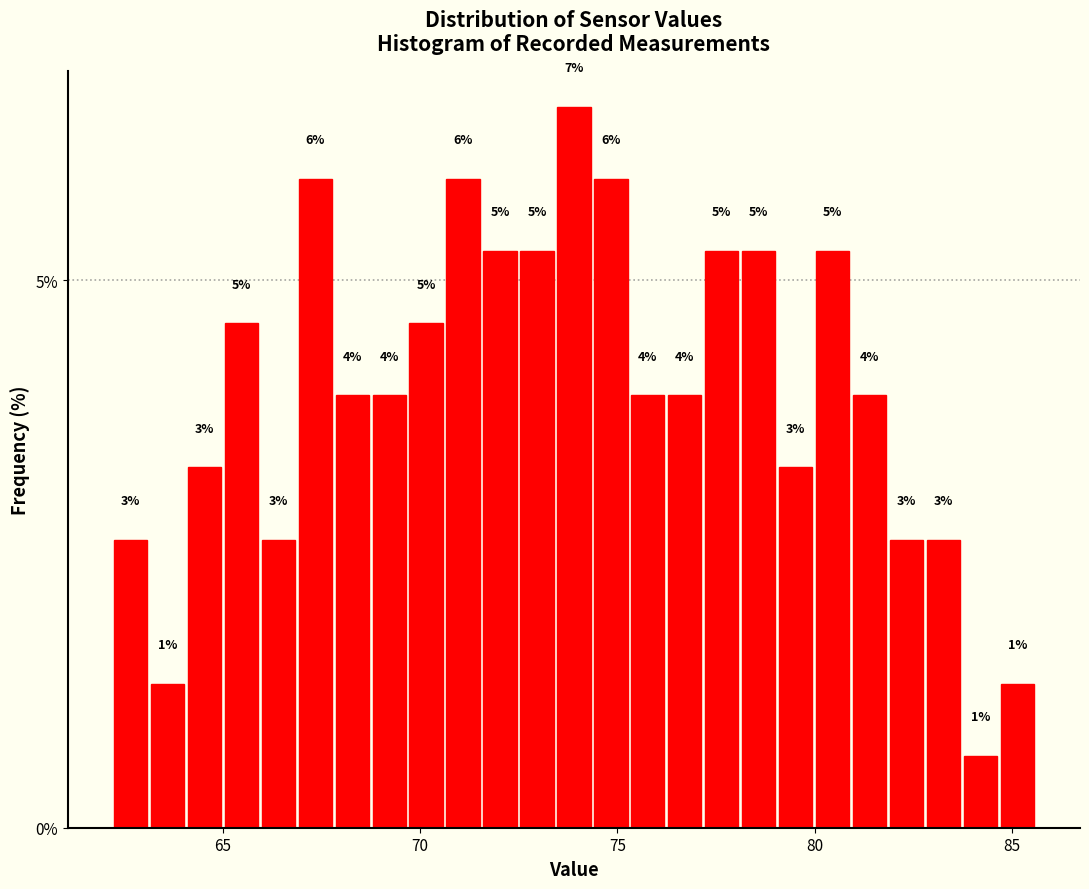

Read against the x-axis, roughly where is the centre of the tallest bar?

74.0